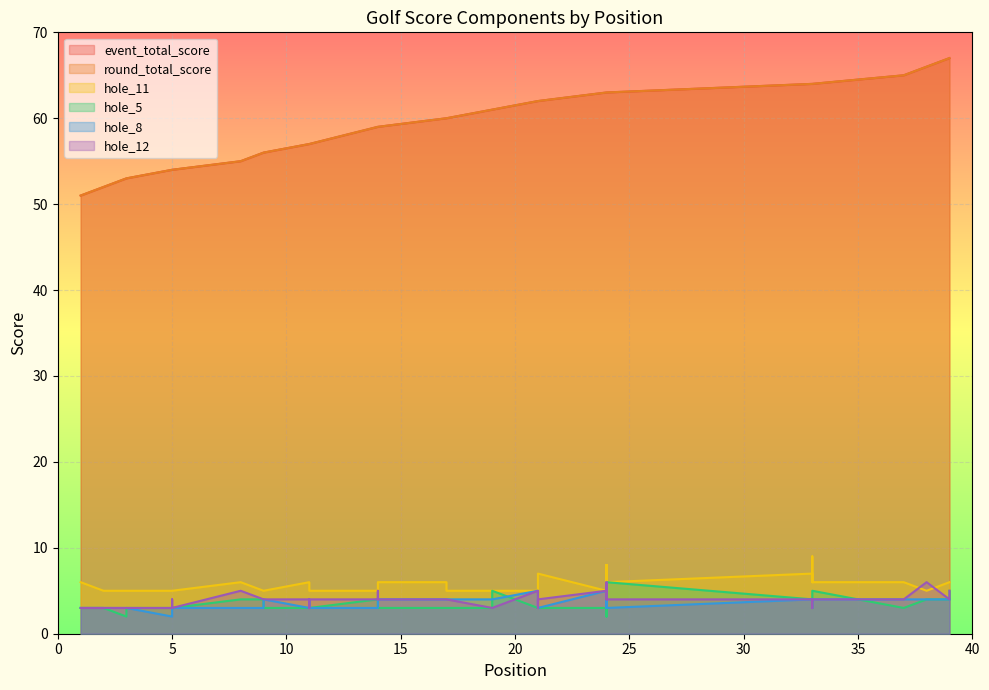

Reading left to right, list all the values displayed in this chart.

event_total_score: 51	52	53	53	54	54	54	55	56	56	57	57	57	59	59	59	60	60	61	61	62	62	62	63	63	63	63	63	63	63	63	64	64	64	64	65	66	67	67
round_total_score: 51	52	53	53	54	54	54	55	56	56	57	57	57	59	59	59	60	60	61	61	62	62	62	63	63	63	63	63	63	63	63	64	64	64	64	65	66	67	67
hole_11: 6	5	5	5	5	5	5	6	5	5	6	5	5	5	5	6	6	5	5	5	5	7	7	5	5	6	8	6	8	6	6	7	6	9	6	6	5	6	6
hole_5: 3	3	2	3	3	3	3	4	4	3	3	3	3	4	3	3	3	3	3	5	3	3	3	3	3	3	3	2	2	4	6	4	4	3	5	3	4	4	5
hole_8: 3	3	3	3	2	3	3	3	3	4	3	4	3	3	4	4	4	4	4	4	5	3	3	5	4	4	3	3	4	4	3	4	3	4	4	4	4	4	4
hole_12: 3	3	3	3	3	4	3	5	4	4	4	3	4	4	5	4	4	4	3	3	5	3	4	5	5	4	4	6	5	4	4	4	4	3	4	4	6	4	5